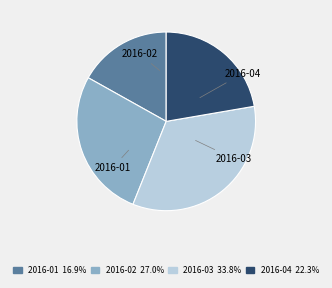

Which slice is the smallest?

2016-01